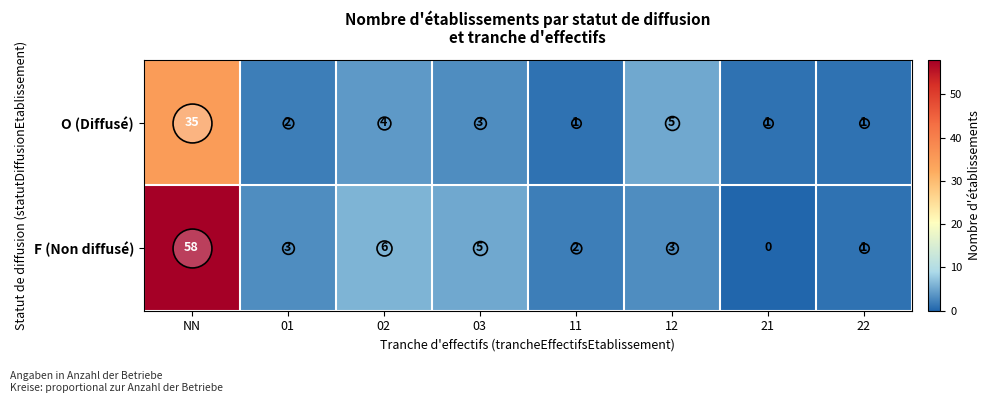

List the series in order of their overall mean, lowest first.

O (Diffusé), F (Non diffusé)